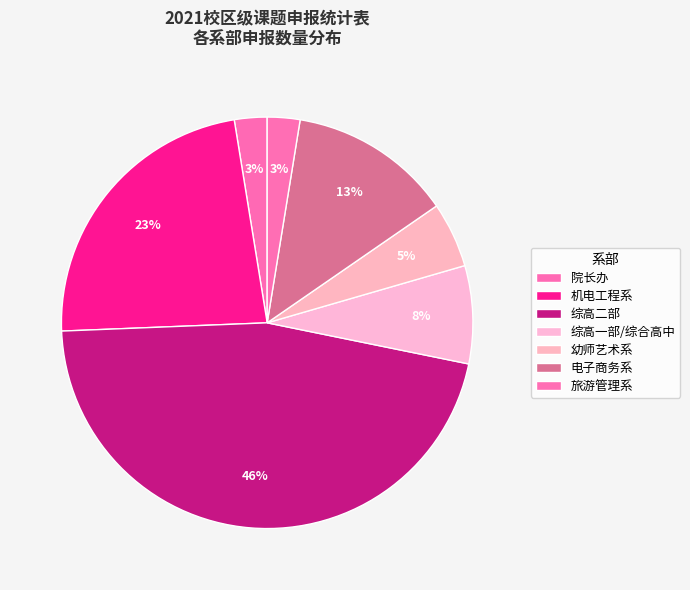

What is the largest slice in the pie chart?

综高二部